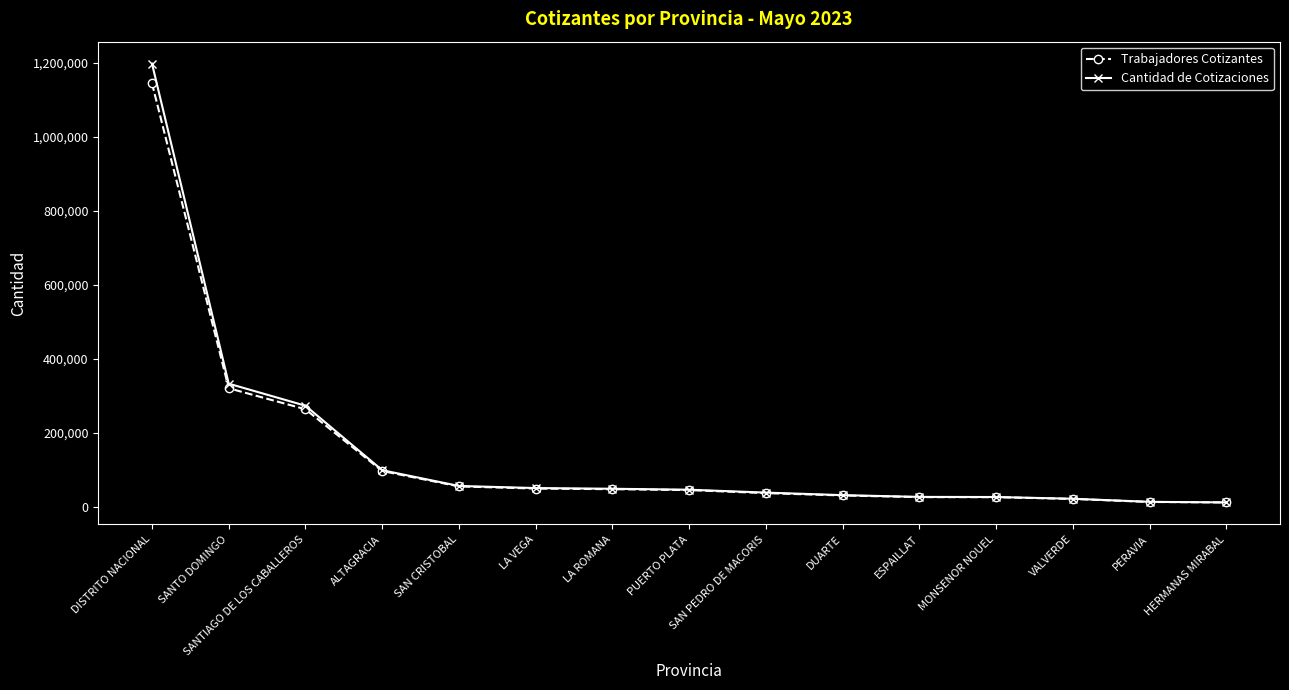

Rank the series by their maximum value, from lowest to highest.

Trabajadores Cotizantes, Cantidad de Cotizaciones